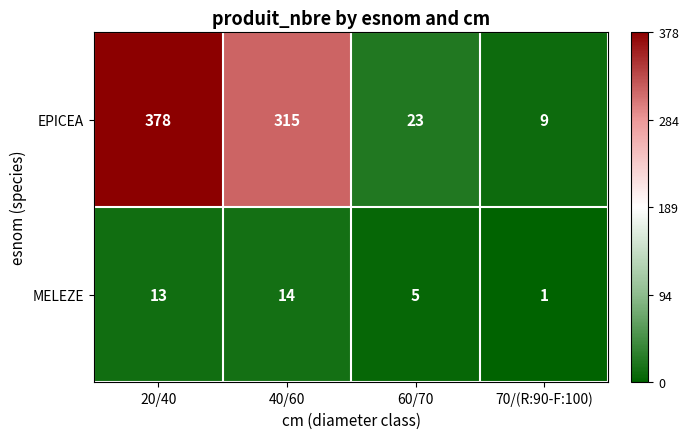

At how many categories does at least one series exceed 87?

2